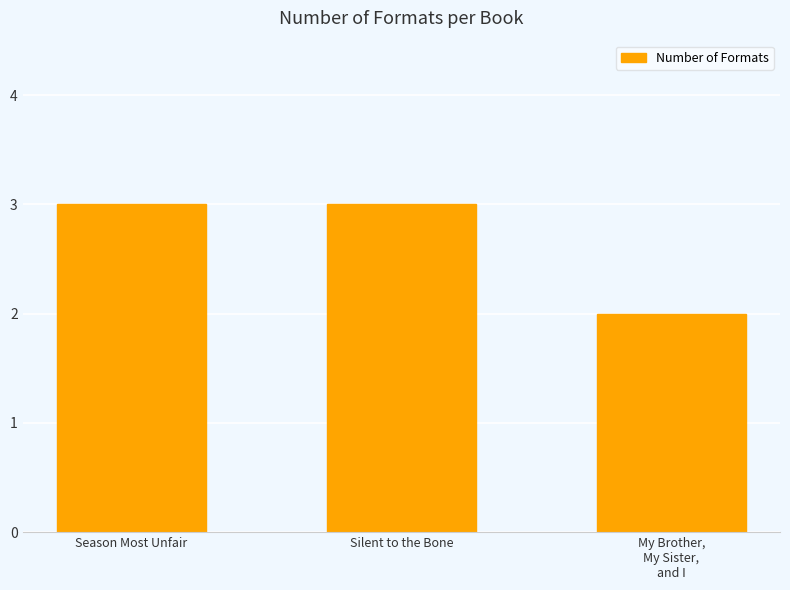

At which category does the chart reach its minimum across all series?

My Brother,
My Sister,
and I